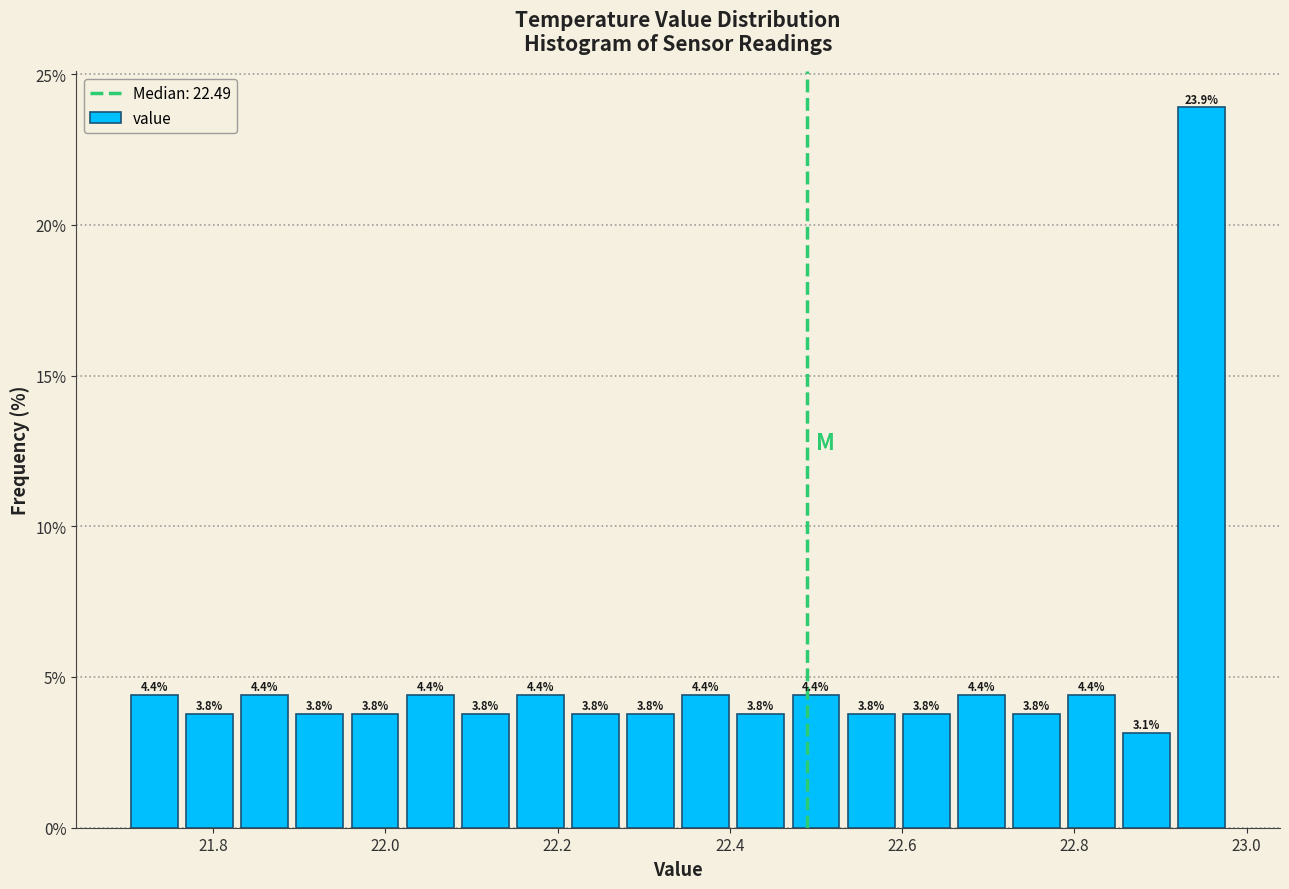

Read against the x-axis, roughly where is the centre of the tallest bar?

22.94